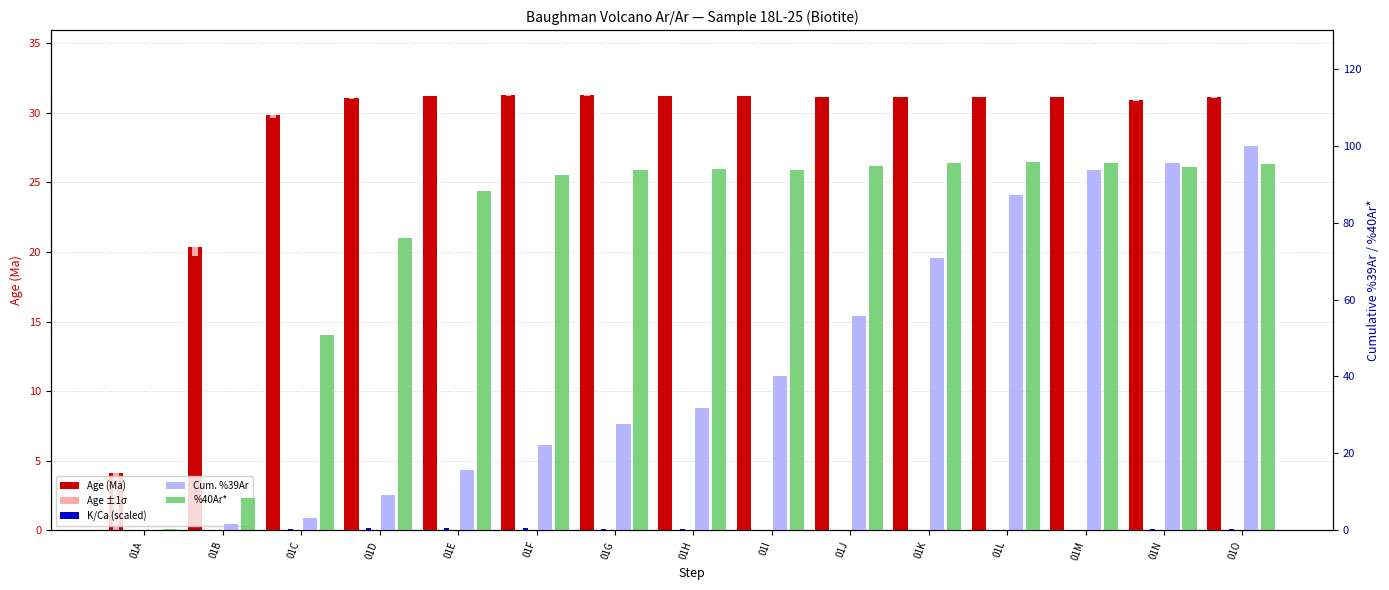

What is the difference between the maximum and minimum values in the Cum. %39Ar series?

99.9